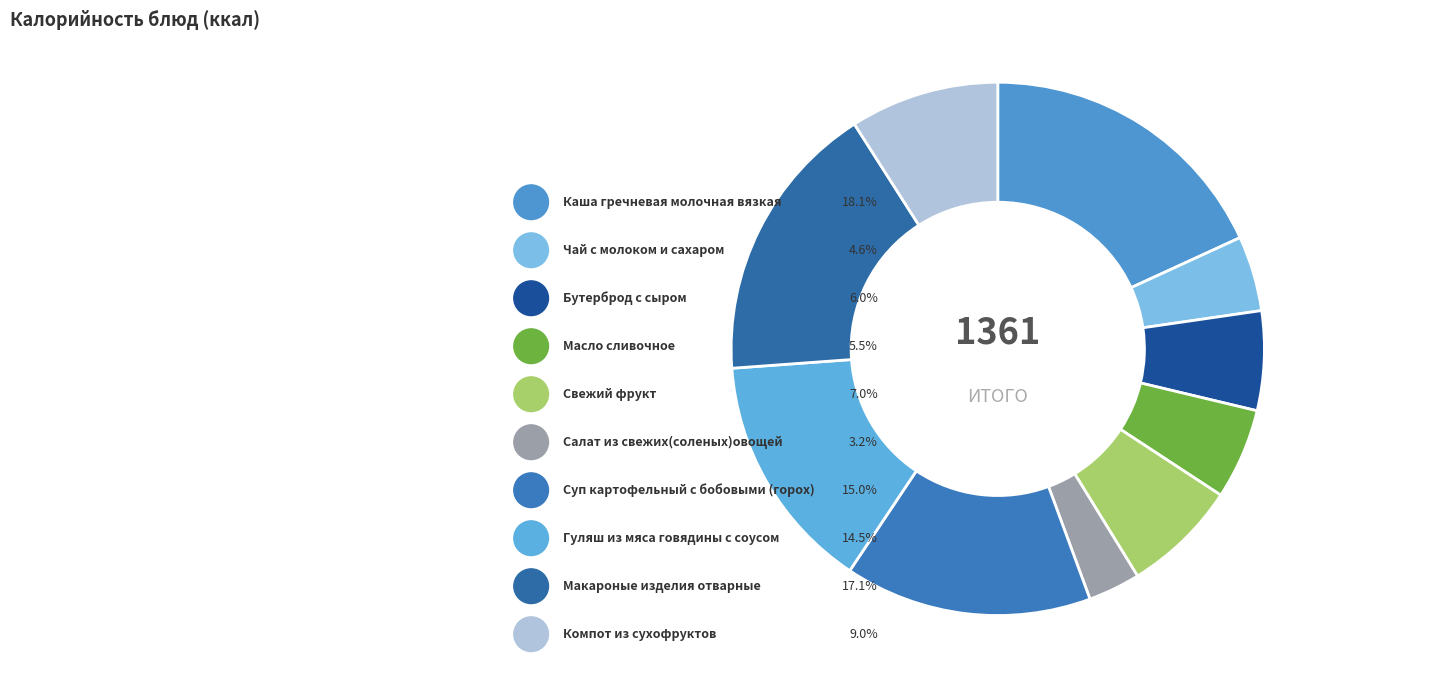

Rank the categories by value from lowest to highest.

Салат из свежих(соленых)овощей, Чай с молоком и сахаром, Масло сливочное, Бутерброд с сыром, Свежий фрукт, Компот из сухофруктов, Гуляш из мяса говядины с соусом, Суп картофельный с бобовыми (горох), Макароные изделия отварные, Каша гречневая молочная вязкая